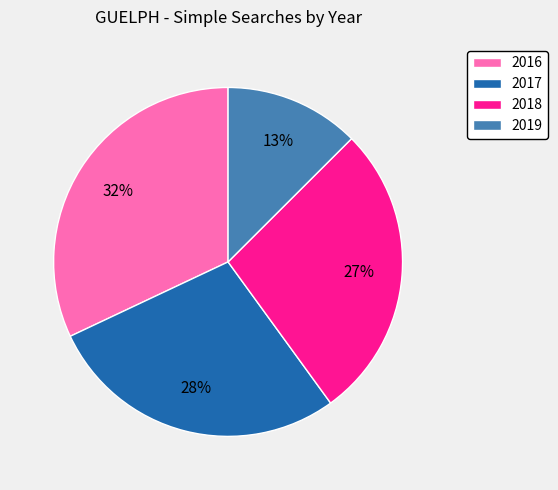

To the nearest percent, what is the difference between the 2017 and 2019 slice percentages?

15%